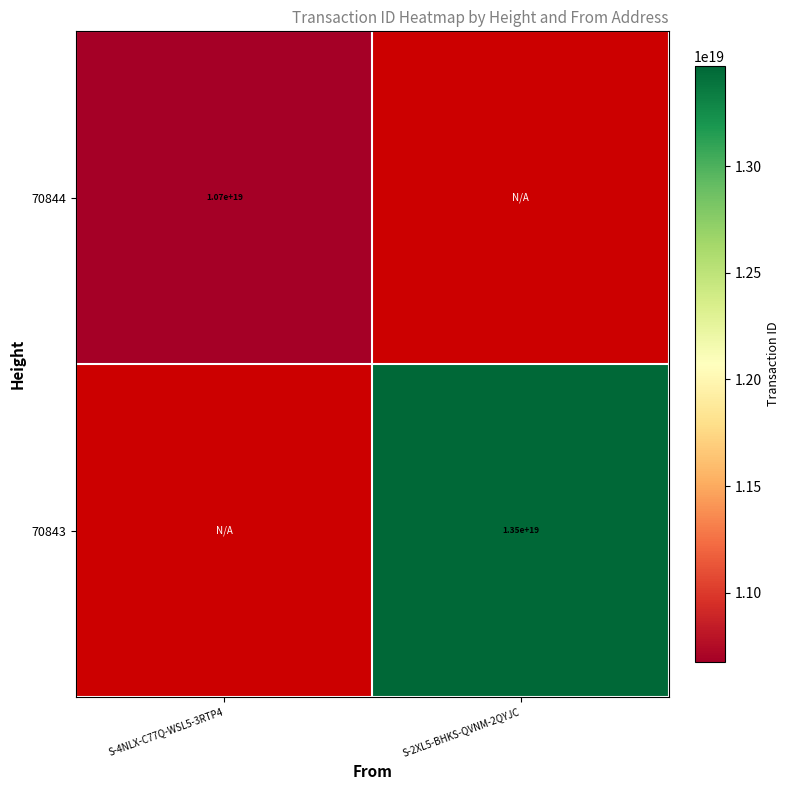

How many data points does each series have?

2